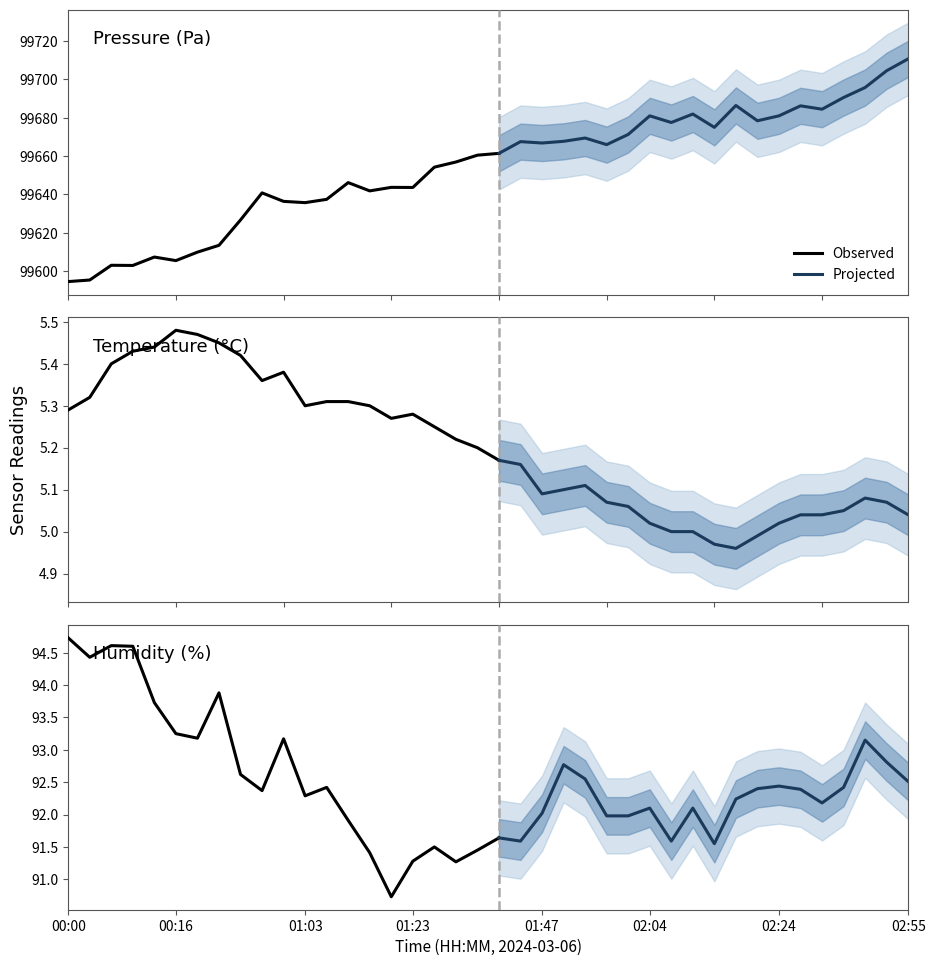

In temperature, how many points are higher than both neighbors (excluding endpoints)?

5